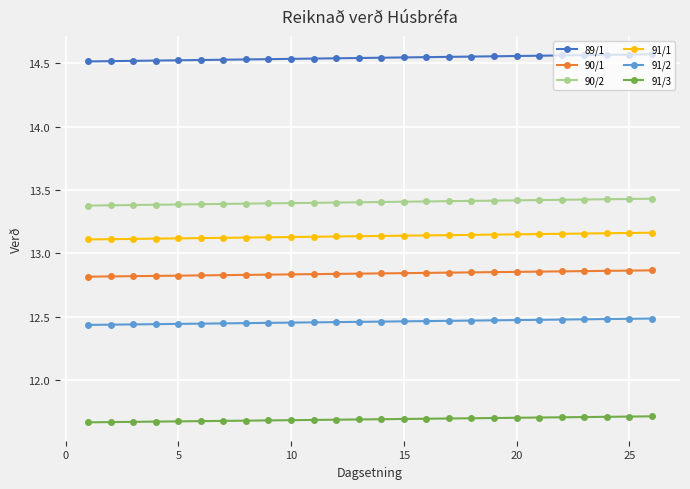

What is the minimum value for 90/2?

13.4